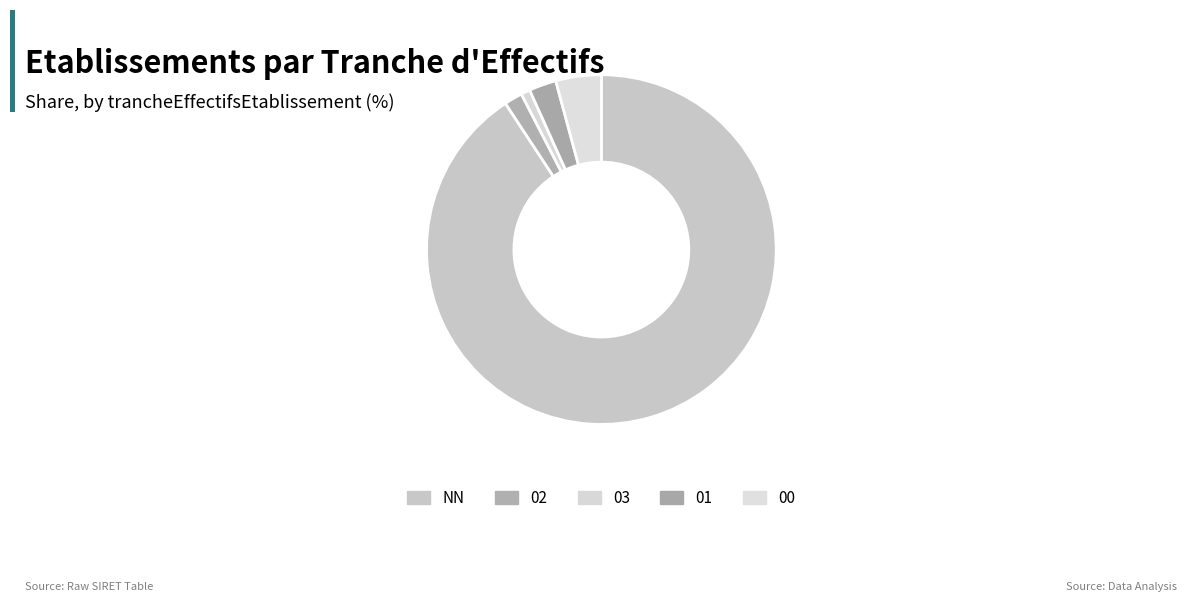

Between 01 and 00, which is larger?

00